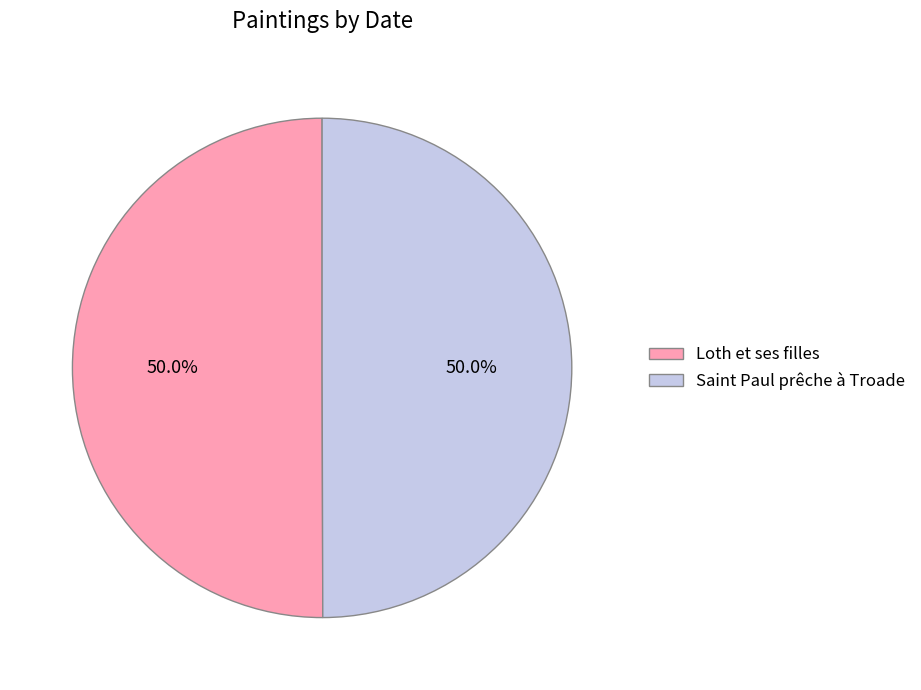

What is the ratio of the value at Loth et ses filles to the value at Saint Paul prêche à Troade?

1.0